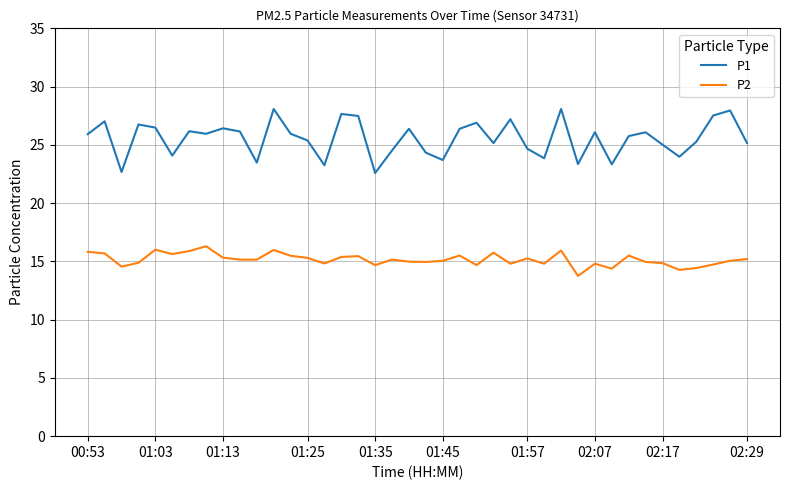

Which series has the largest total across all categories?

P1